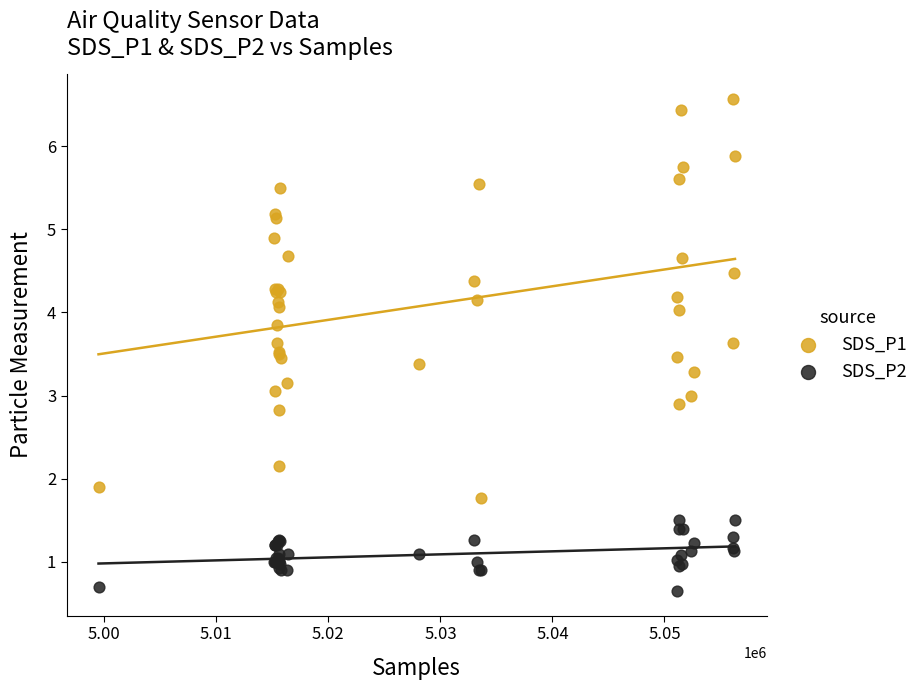

Which series has the largest Y range (max minus min)?

SDS_P1